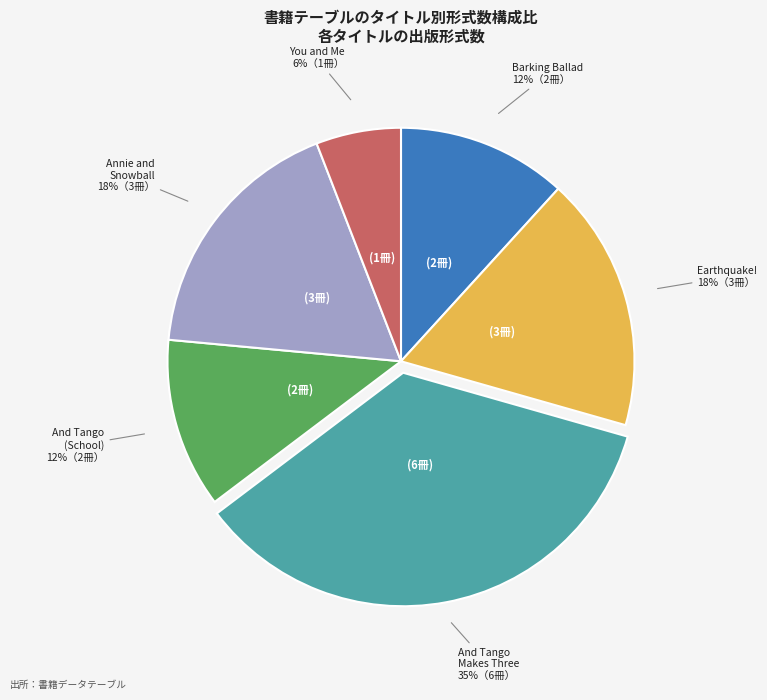

To the nearest percent, what is the difference between the largest and smallest slice percentages?

29%